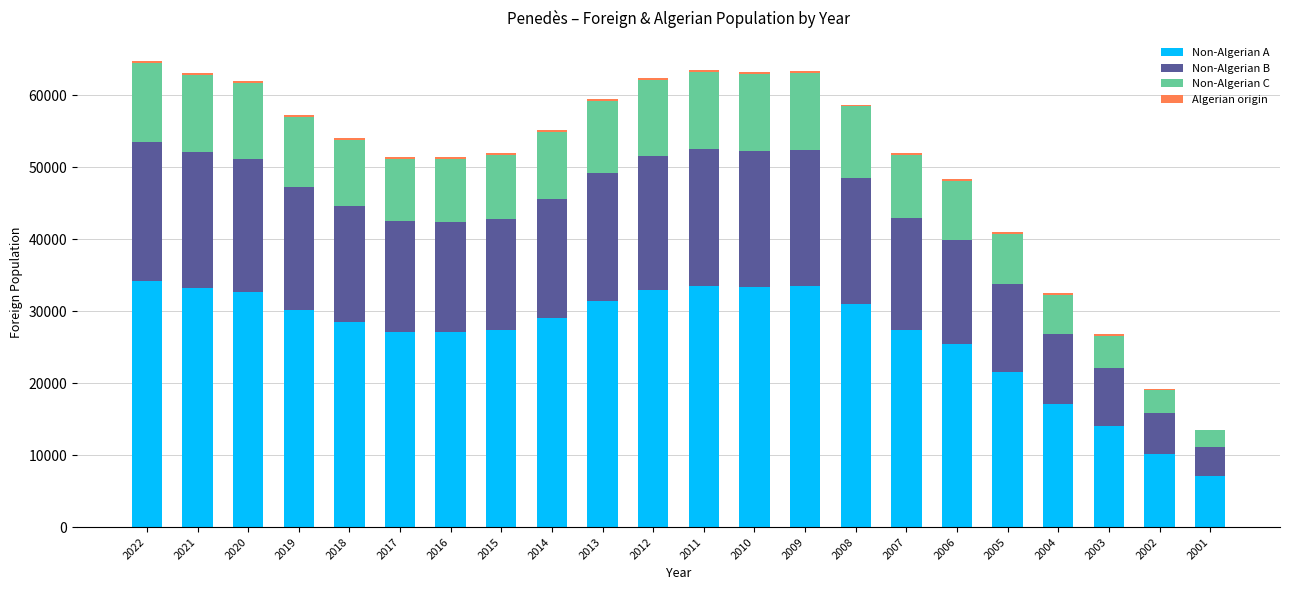

What is the maximum value for Non-Algerian A?

34133